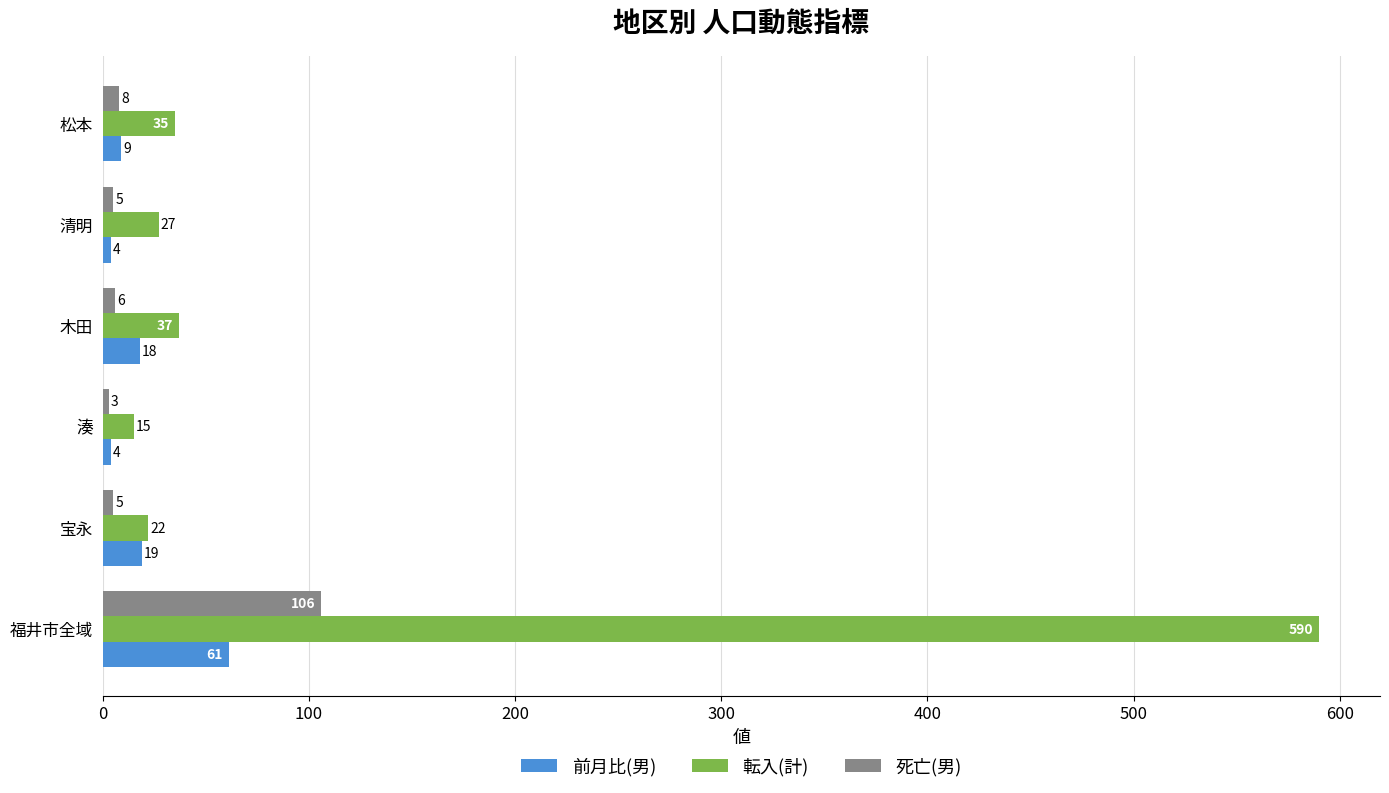

Which series has the largest range (max minus min)?

転入(計)